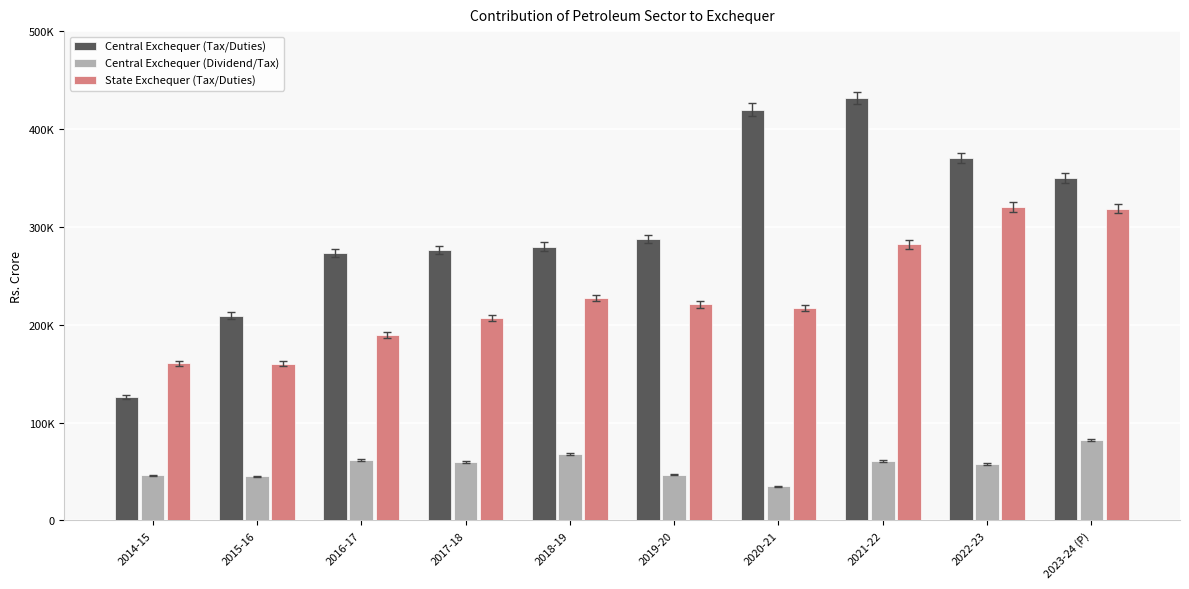

Is it true that Central Exchequer (Tax/Duties) equals 130801.4 at 2015-16?

False